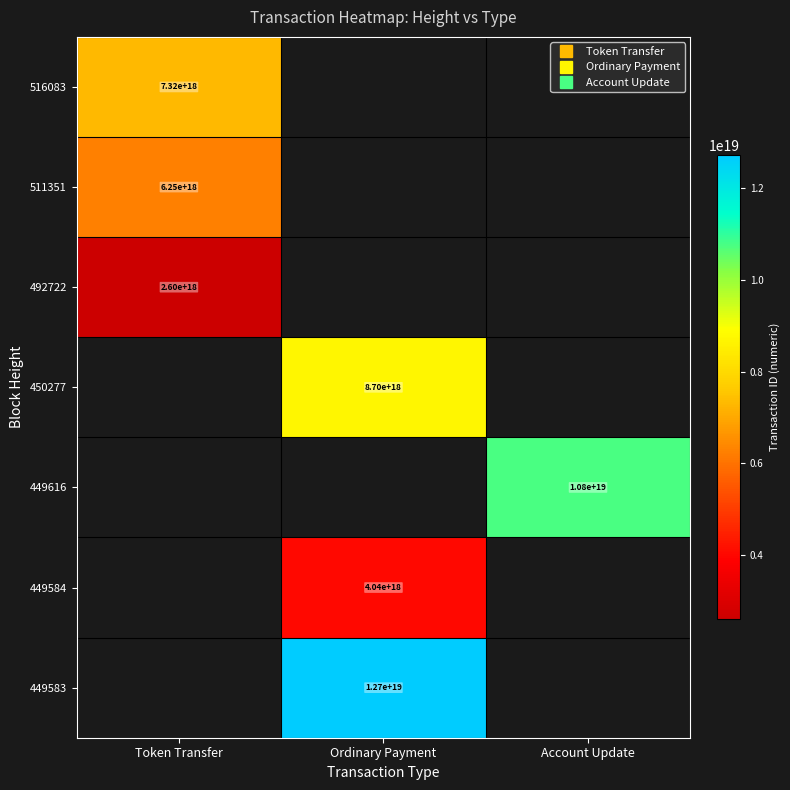

Rank the categories by 516083 value from highest to lowest.

Token Transfer, Ordinary Payment, Account Update